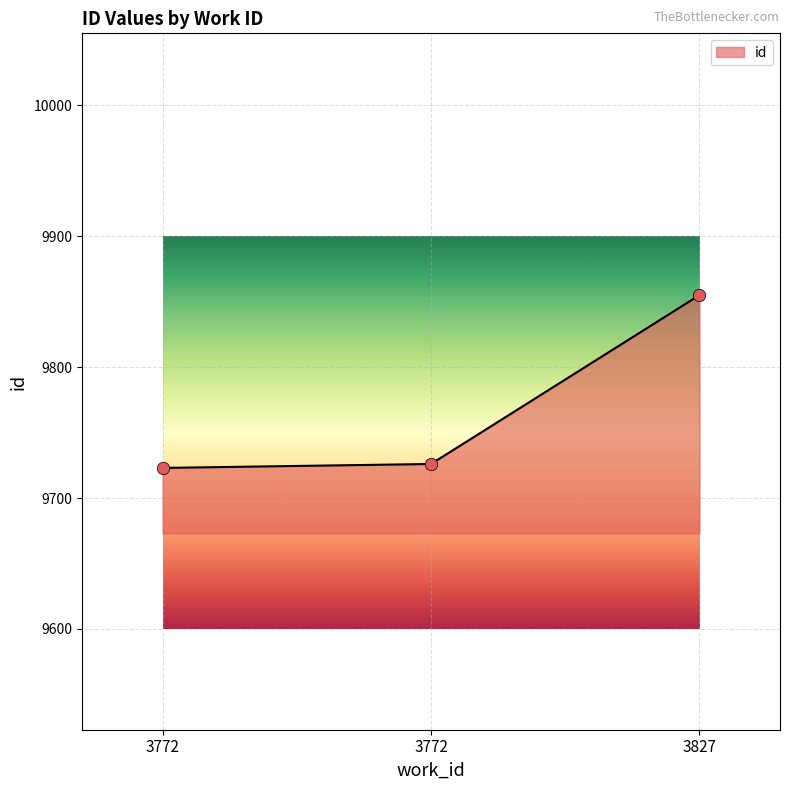

Count the number of data series in this chart.

1